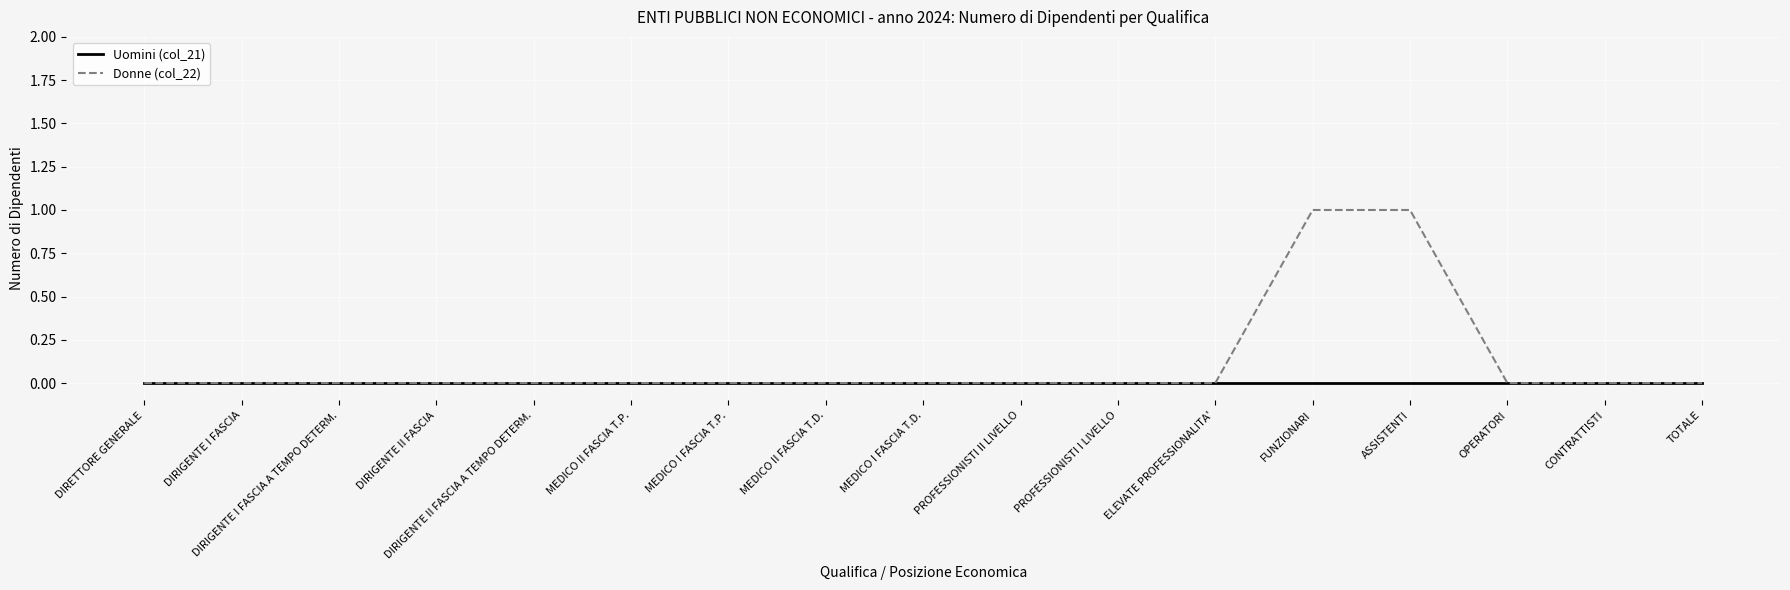

Between DIRETTORE GENERALE and FUNZIONARI, which series saw the biggest shift?

Donne (col_22)